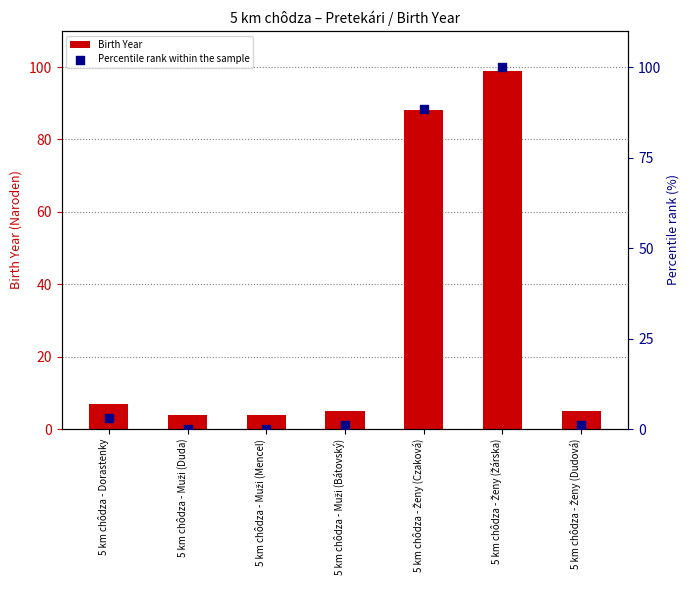

Which series has the largest Y range (max minus min)?

Percentile rank within the sample